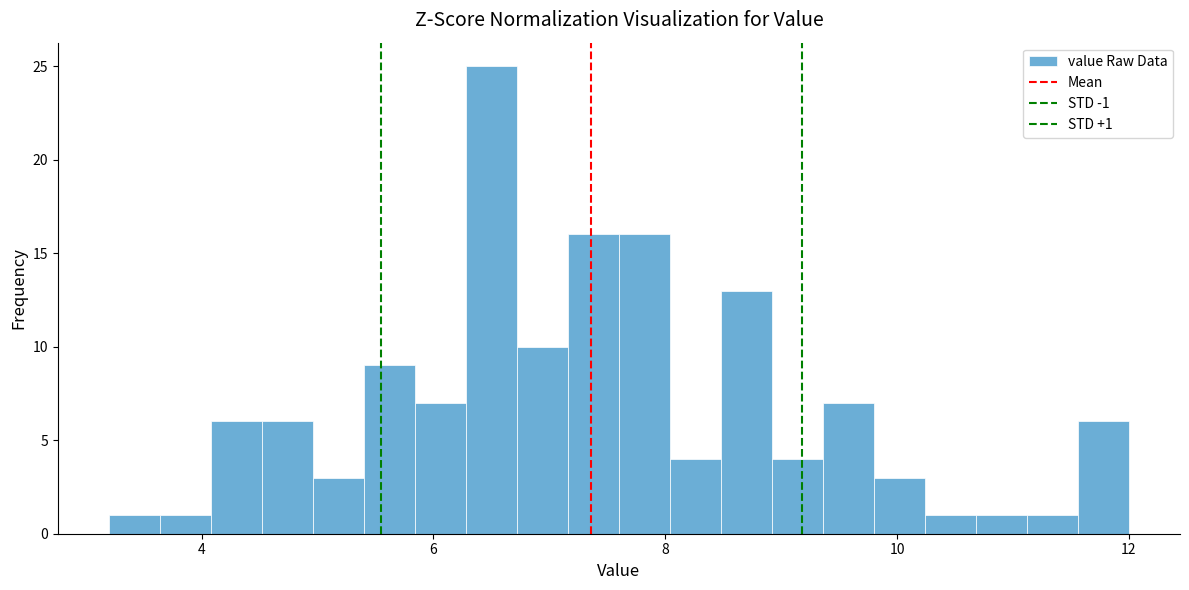

Read against the x-axis, roughly where is the centre of the tallest bar?

6.6